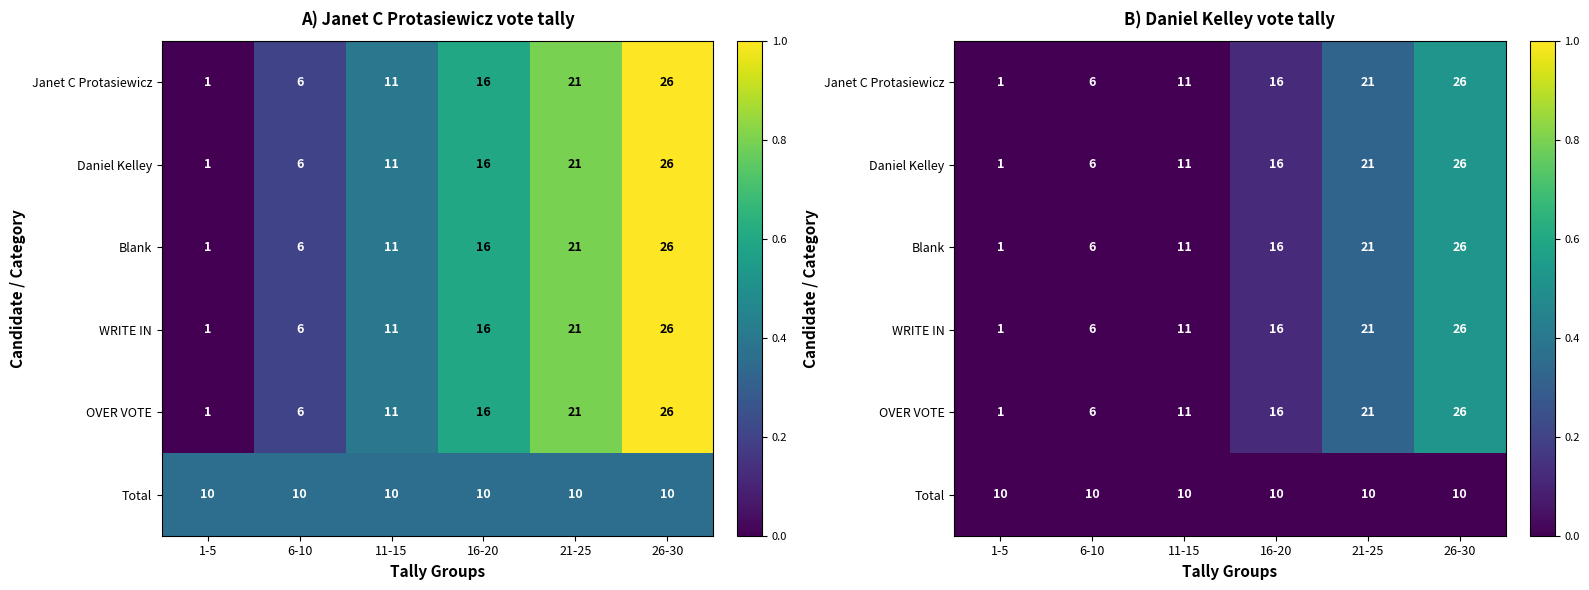

List the labels in order of Janet C Protasiewicz value, largest first.

26-30, 21-25, 16-20, 11-15, 6-10, 1-5